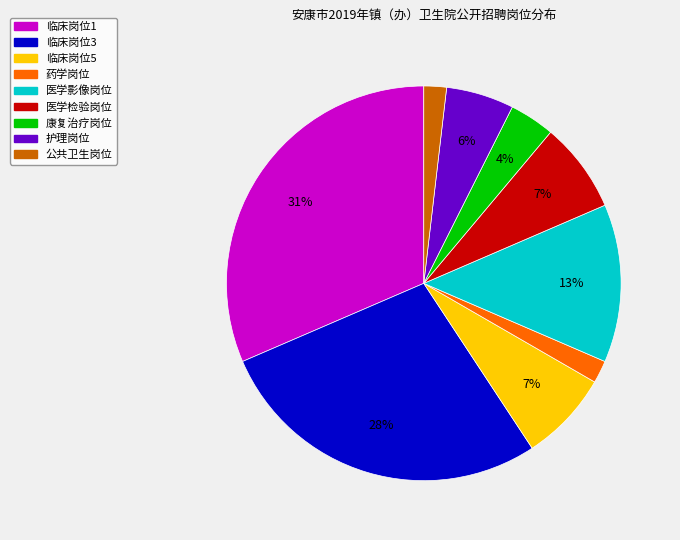

Is it true that 护理岗位 is 13% of the pie?

False